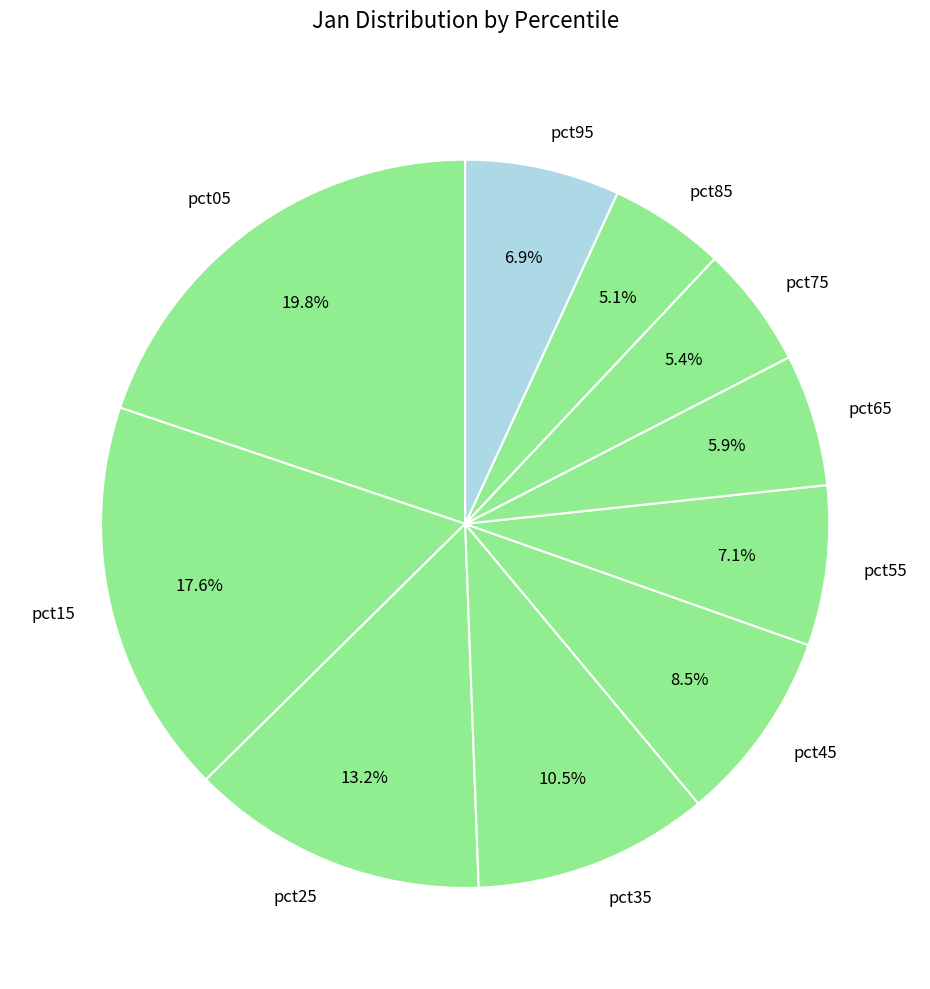

What is the largest slice in the pie chart?

pct05